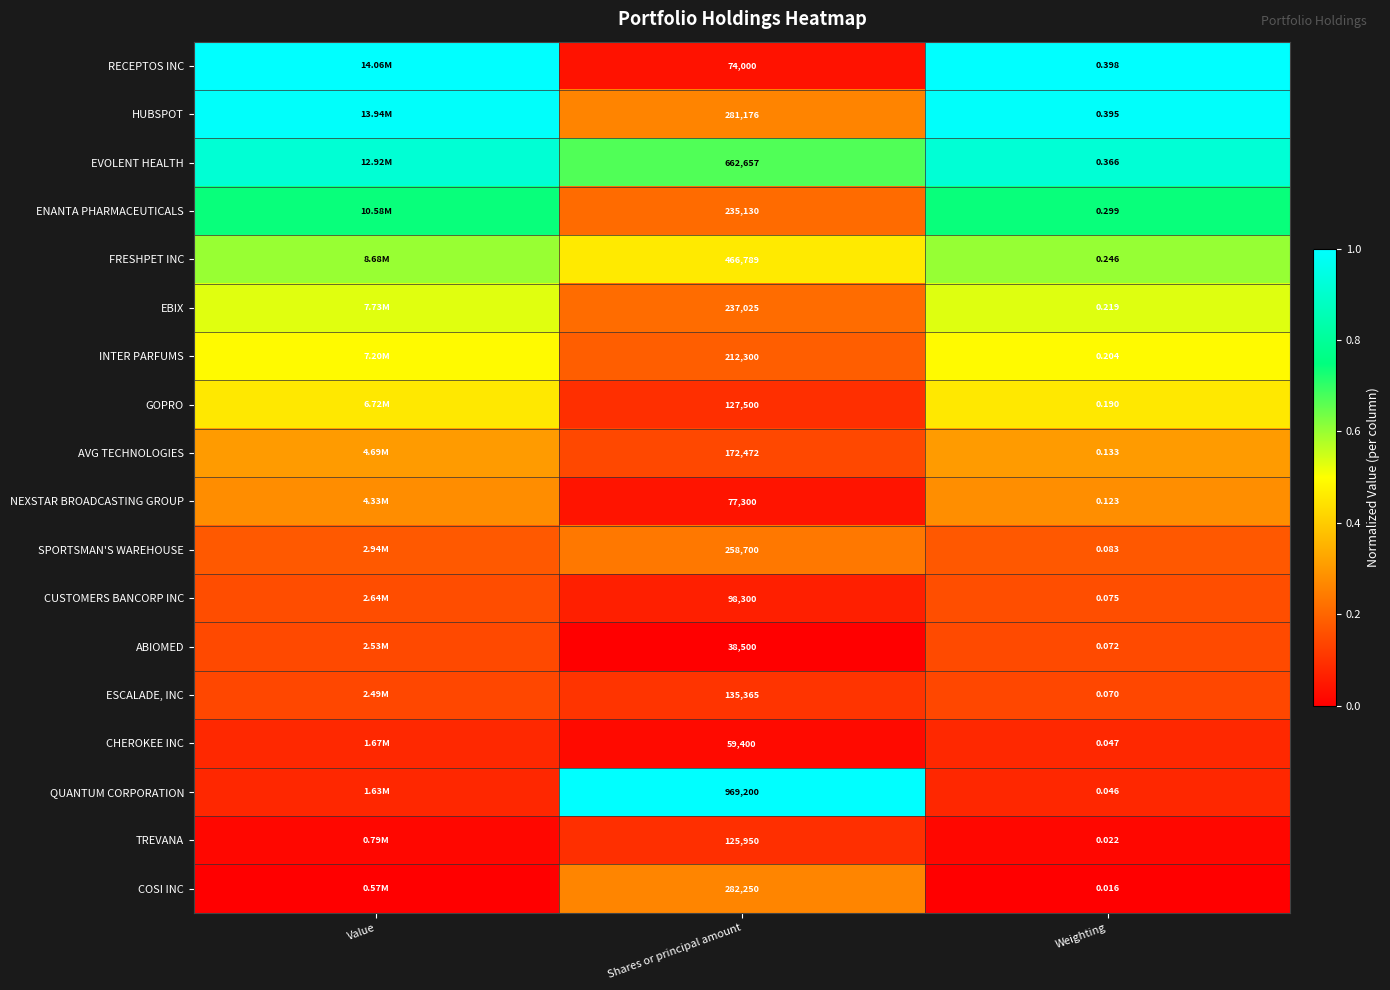

The EBIX series shows 0.9 at Value. True or false?

False